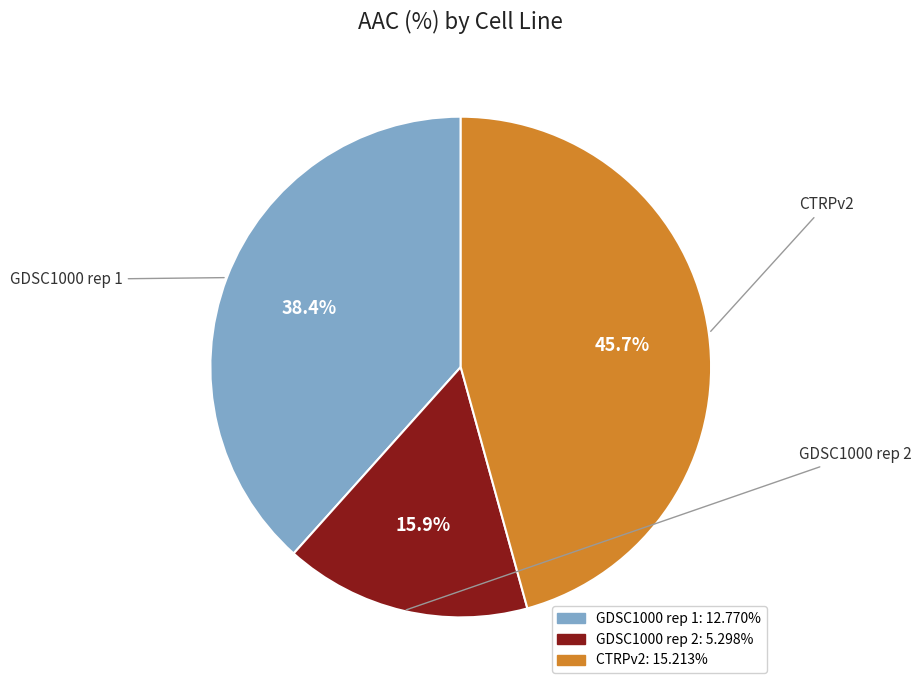

Approximately how many times larger is the value at CTRPv2 compared to GDSC1000 rep 1?

1.2